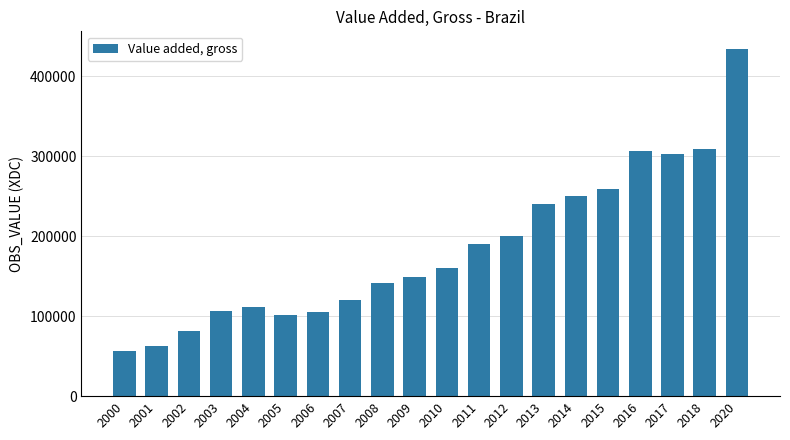

Approximately how many times larger is the value at 2016 compared to 2000?

5.4